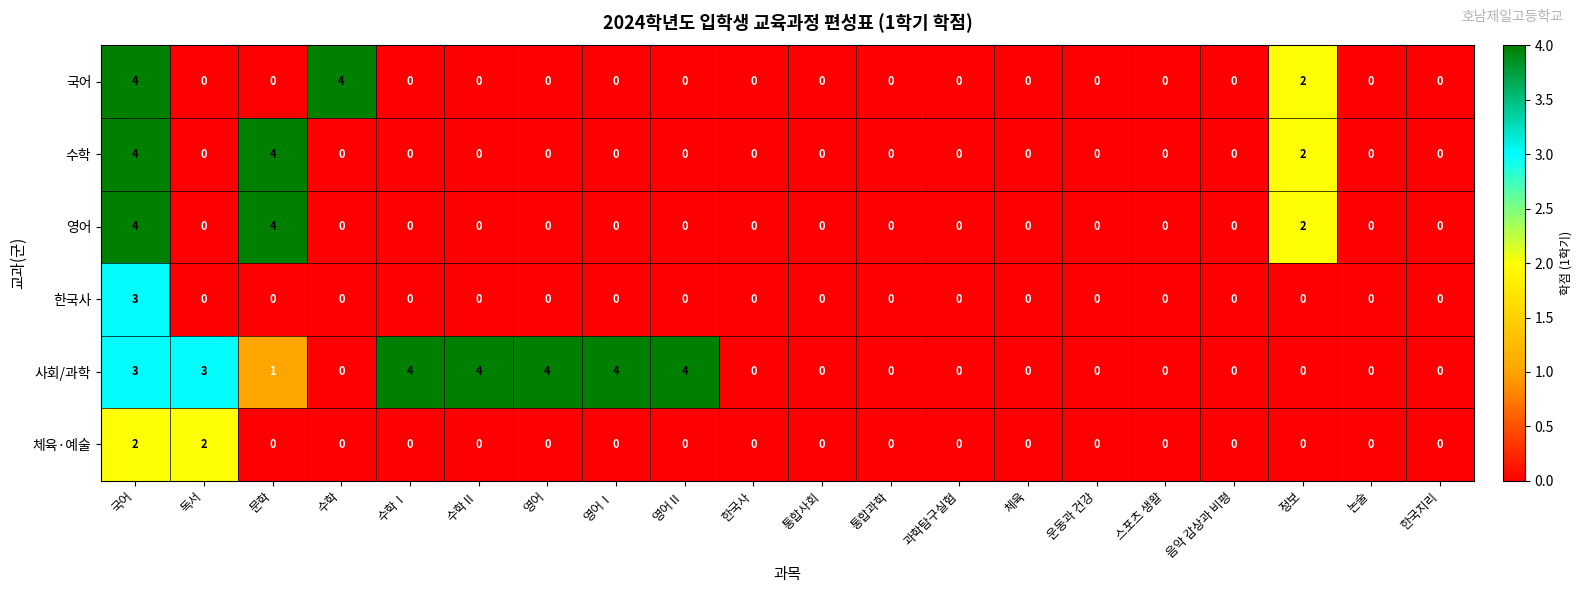

Which series changed the most between 수학Ⅱ and 통합사회?

사회/과학